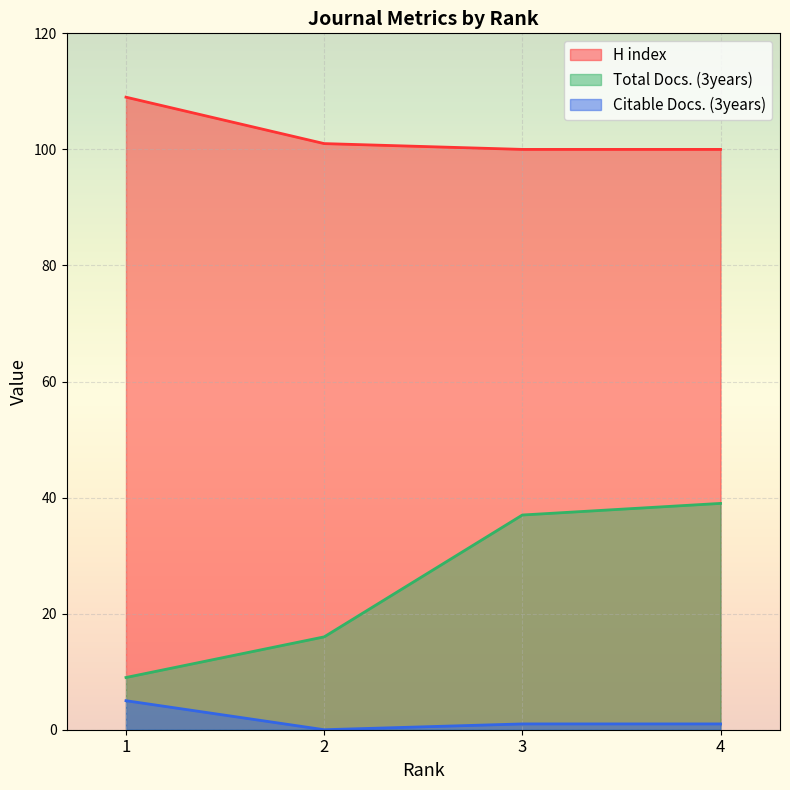

The value of Citable Docs. (3years) at 3 is 1. True or false?

False